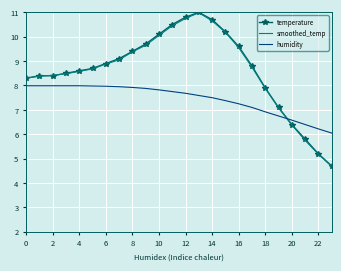

What is the minimum value for smoothed_temp?

4.7